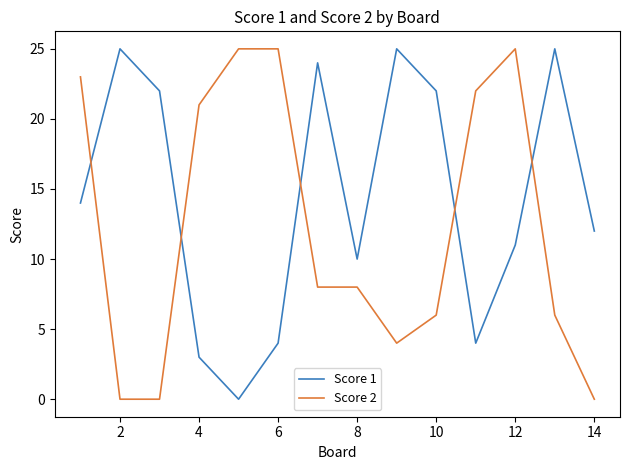

What is the average value of the Score 2 series?

12